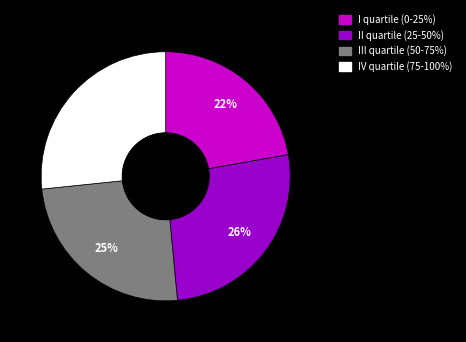

Is it true that I quartile (0-25%) is 22% of the pie?

True